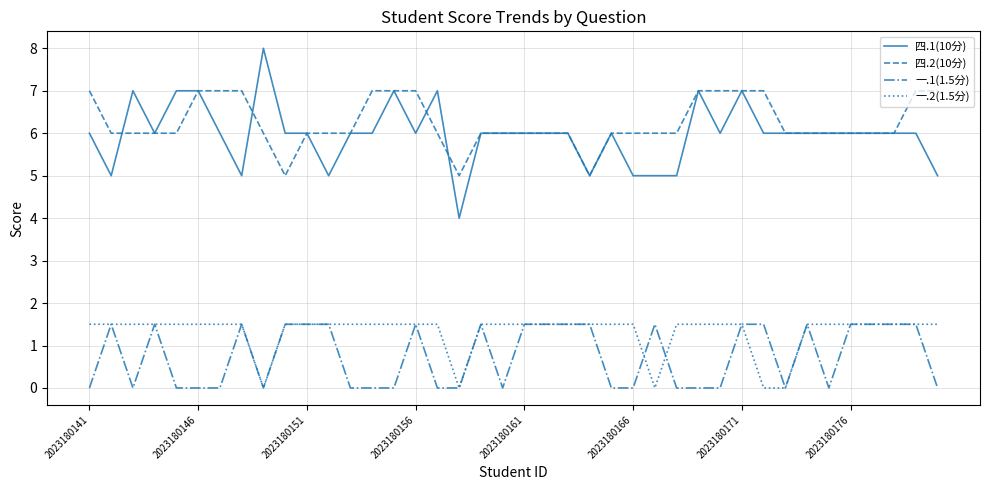

True or false: 四.2(10分) and 一.2(1.5分) intersect in this chart.

False